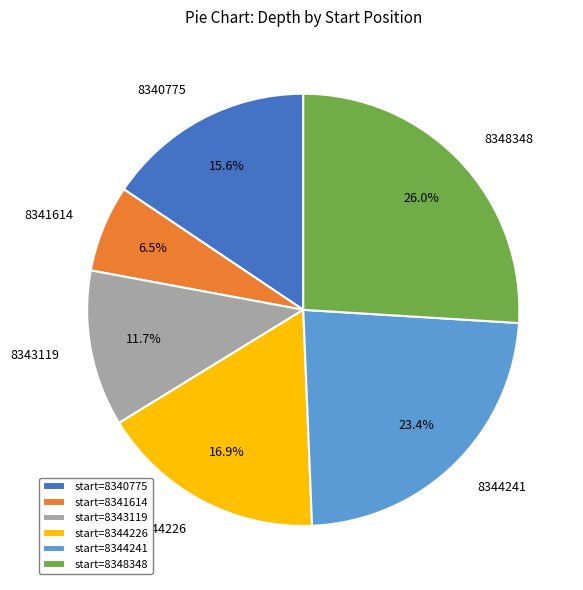

Is it true that 8344241 is 15% of the pie?

False